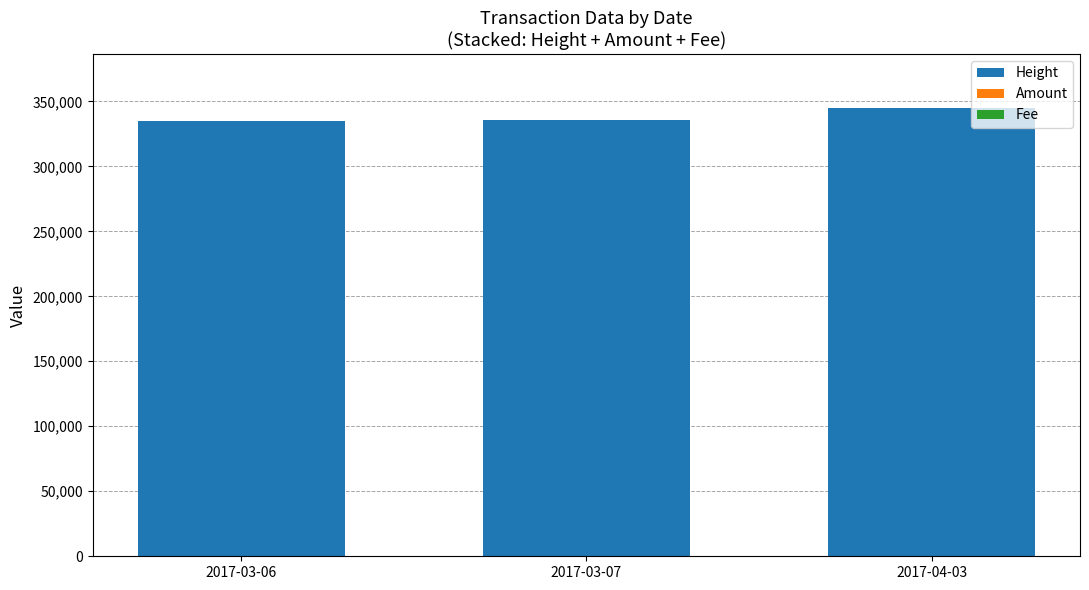

How many series are shown in this chart?

3